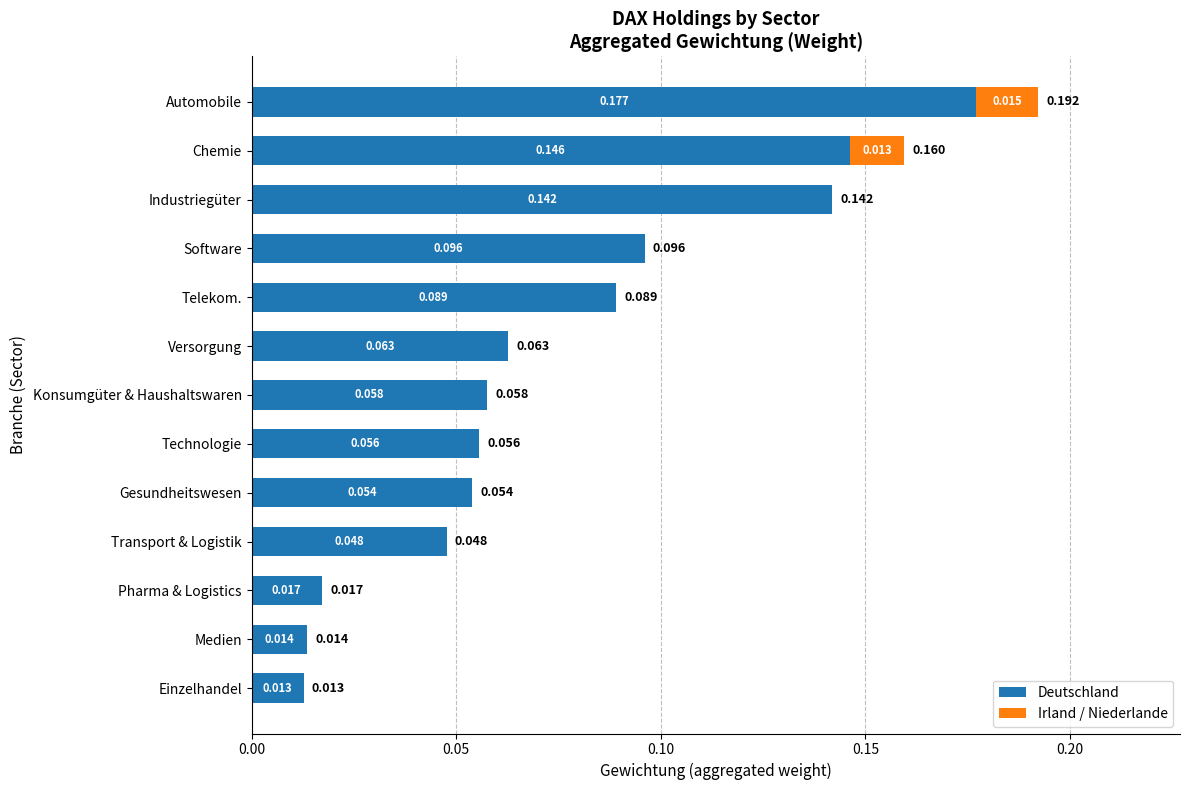

At which label does Deutschland reach its peak?

Automobile